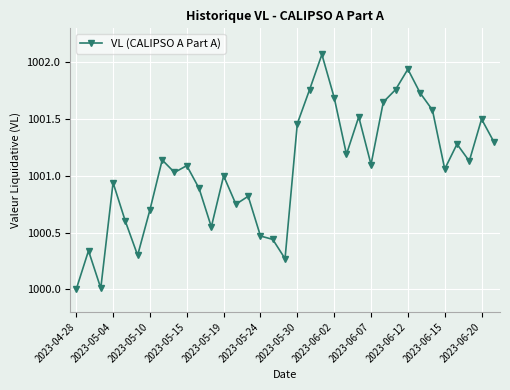

How many interior local valleys (lower than both neighbors) does the data have?

10